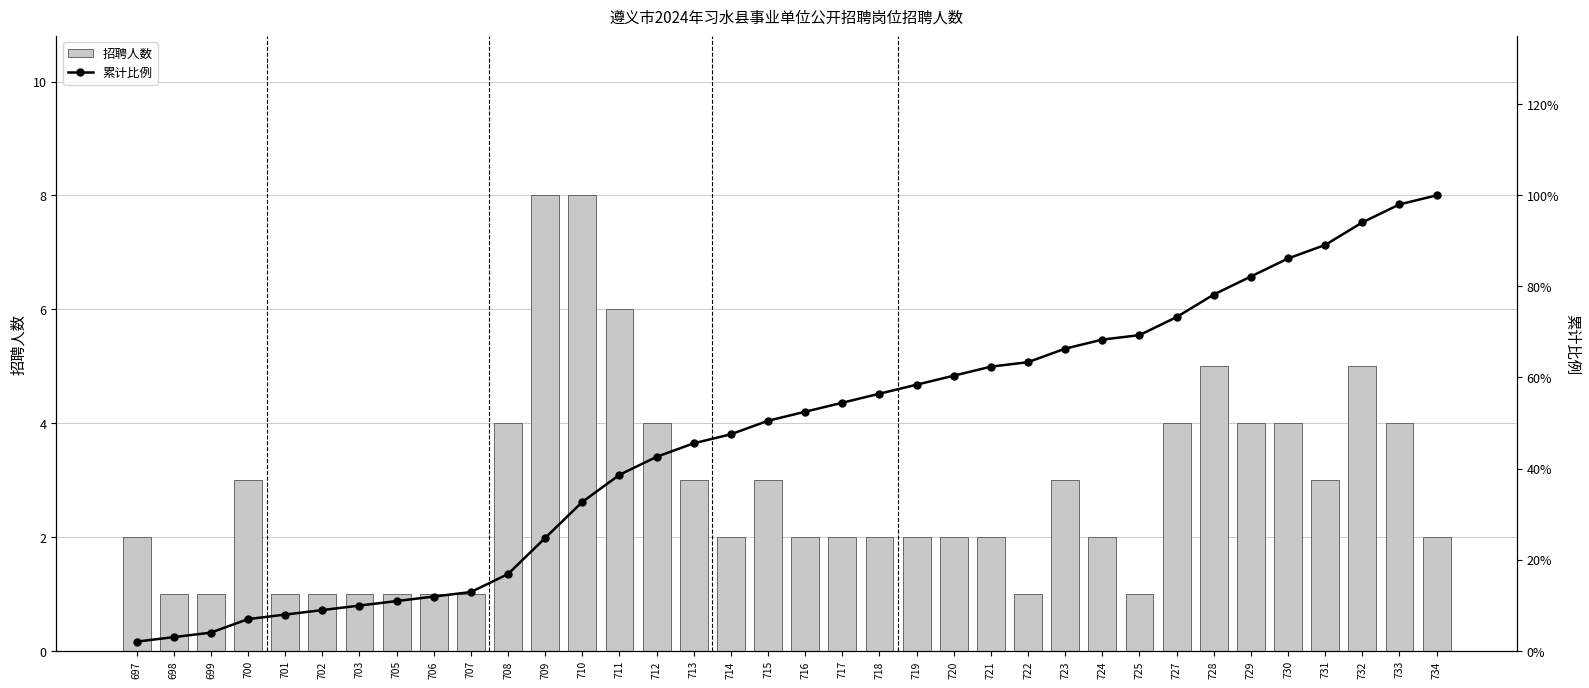

Is it true that 招聘人数 equals 8 at 711?

False